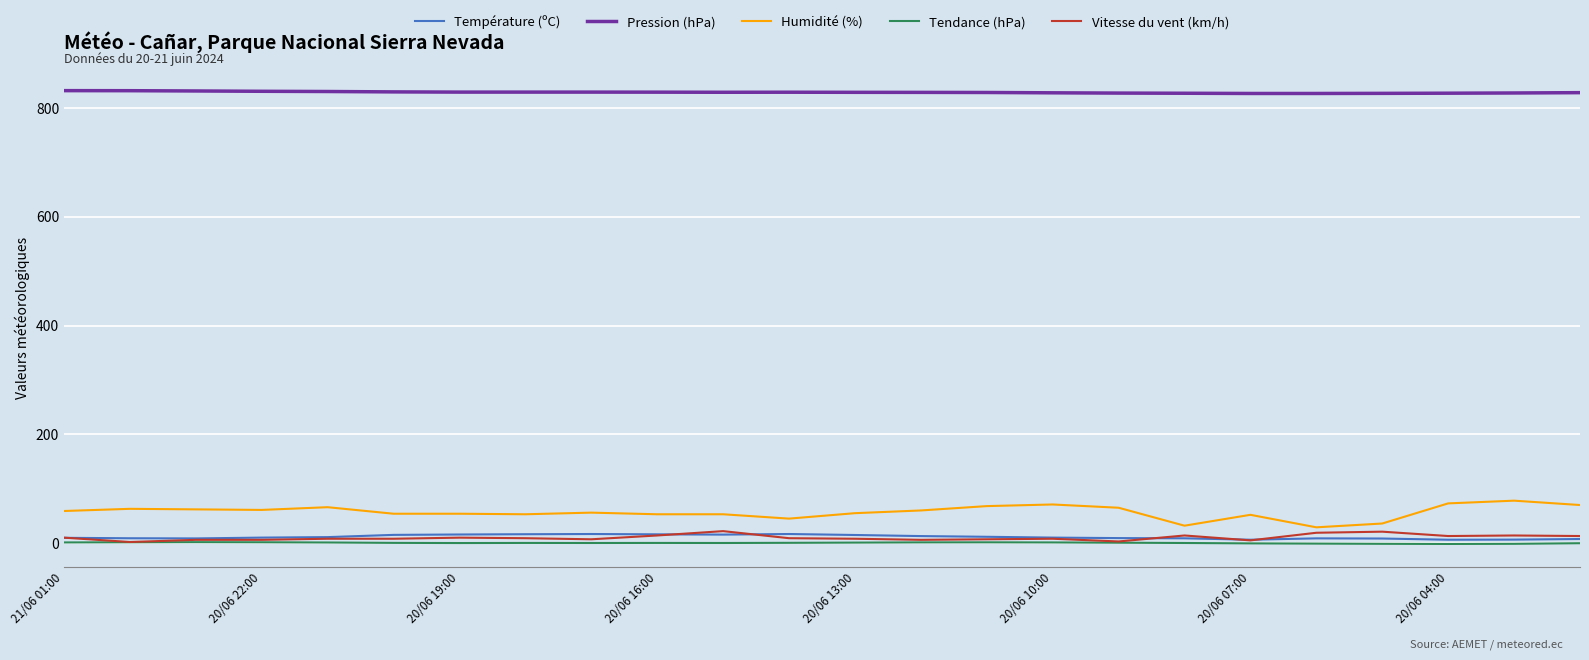

What is the minimum value shown in the chart?

-1.6